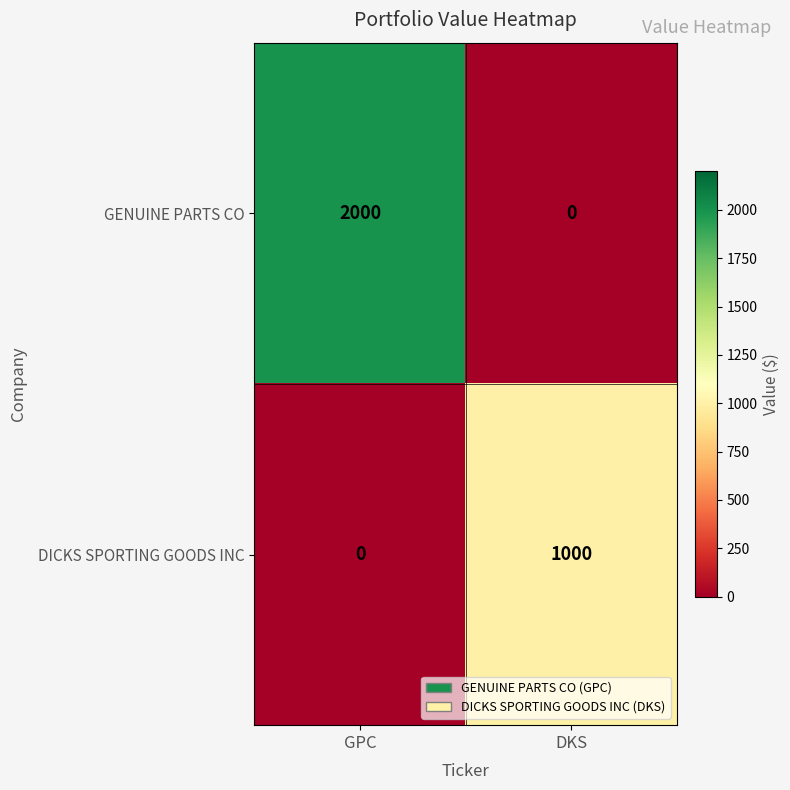

Reading right to left, list all the values displayed in this chart.

GENUINE PARTS CO: 0	2000
DICKS SPORTING GOODS INC: 1000	0